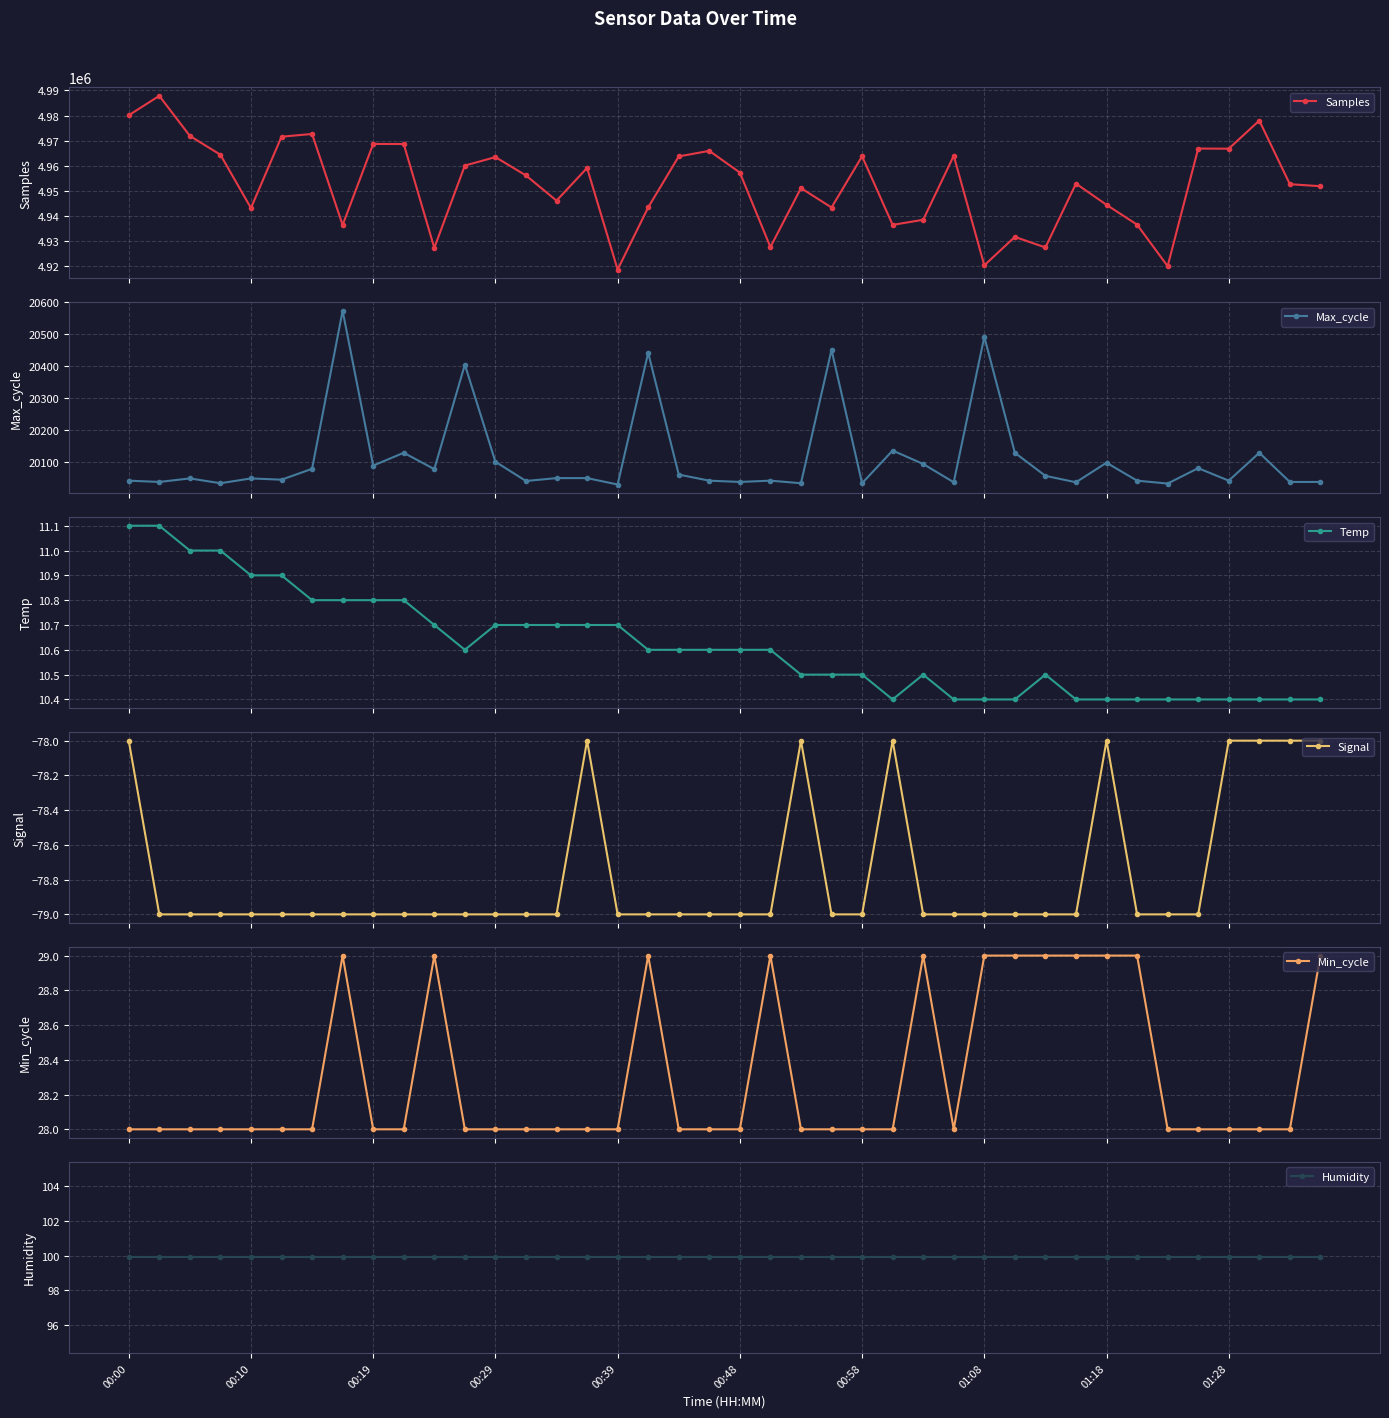

Count the Signal values in the range -79 to -78.

40